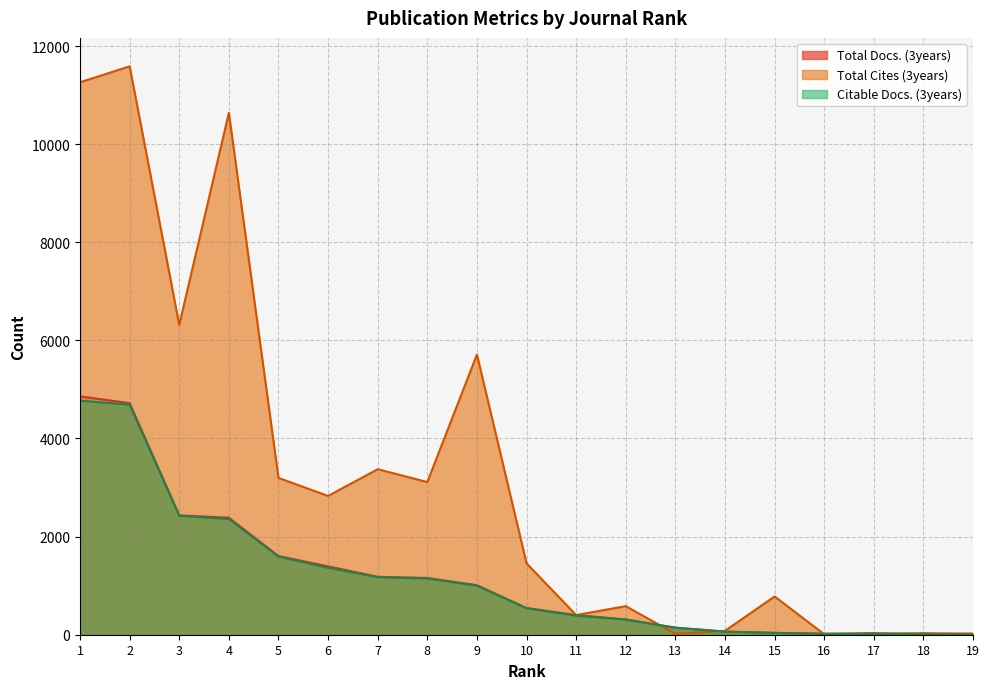

How many times do Total Docs. (3years) and Total Cites (3years) cross each other?

5